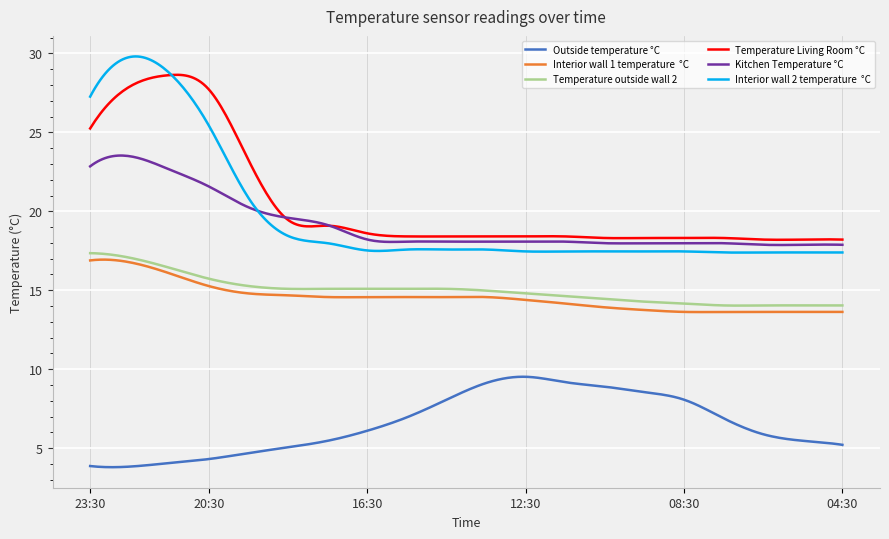

What is the smallest value displayed?

3.8